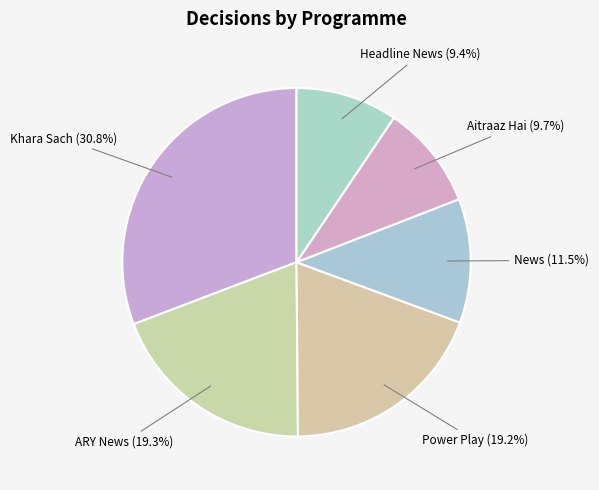

Approximately how many times larger is the value at Power Play compared to News?

1.7